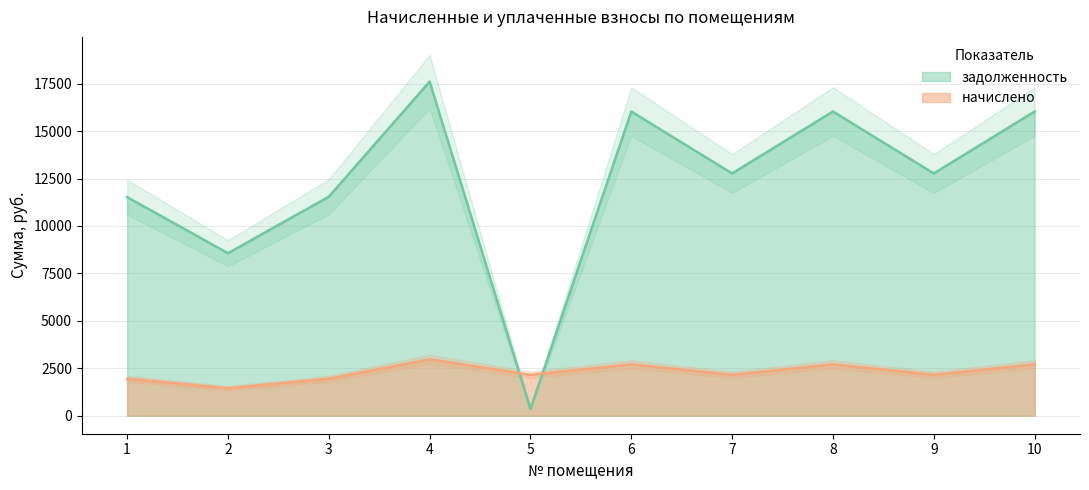

At which label is начислено closest to 2208?

5